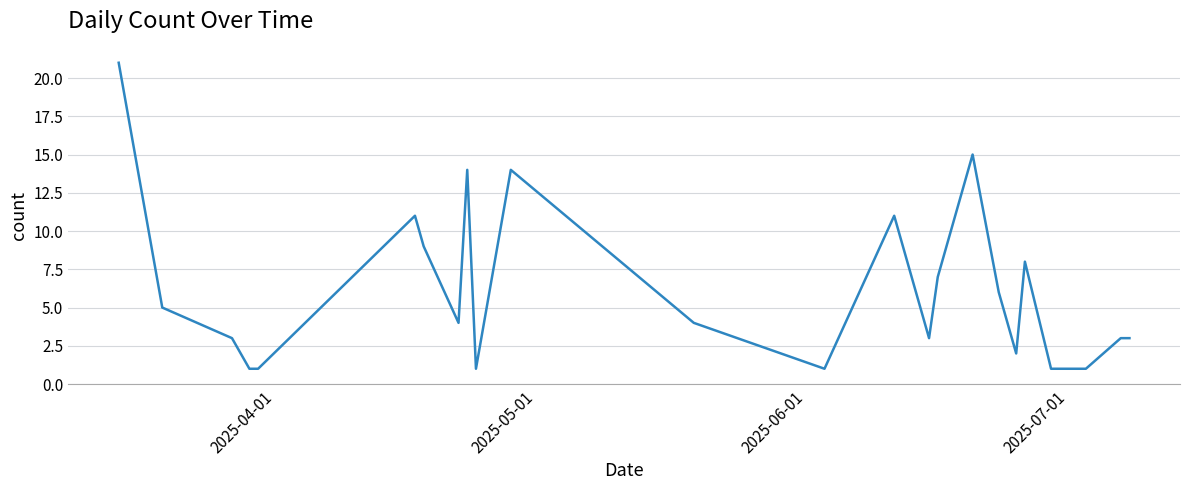

How many lines are shown in the chart?

1